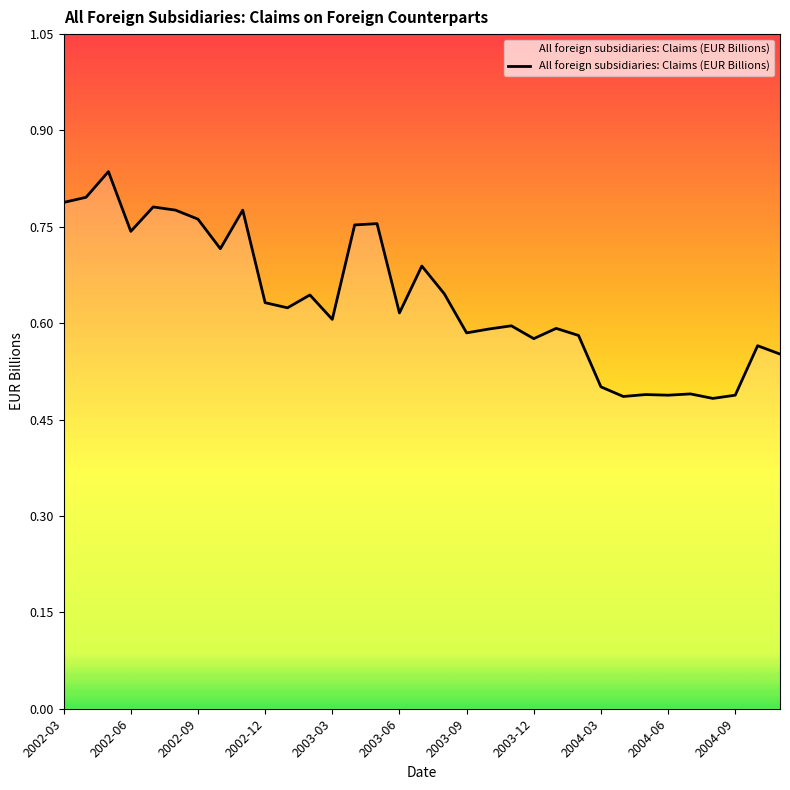

What is the difference between the maximum and minimum values?

0.4